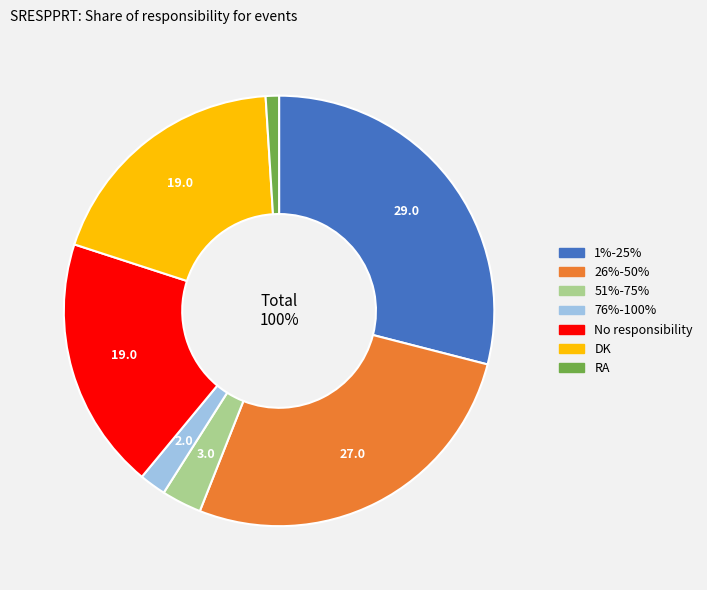

What is the largest slice in the pie chart?

1%-25%